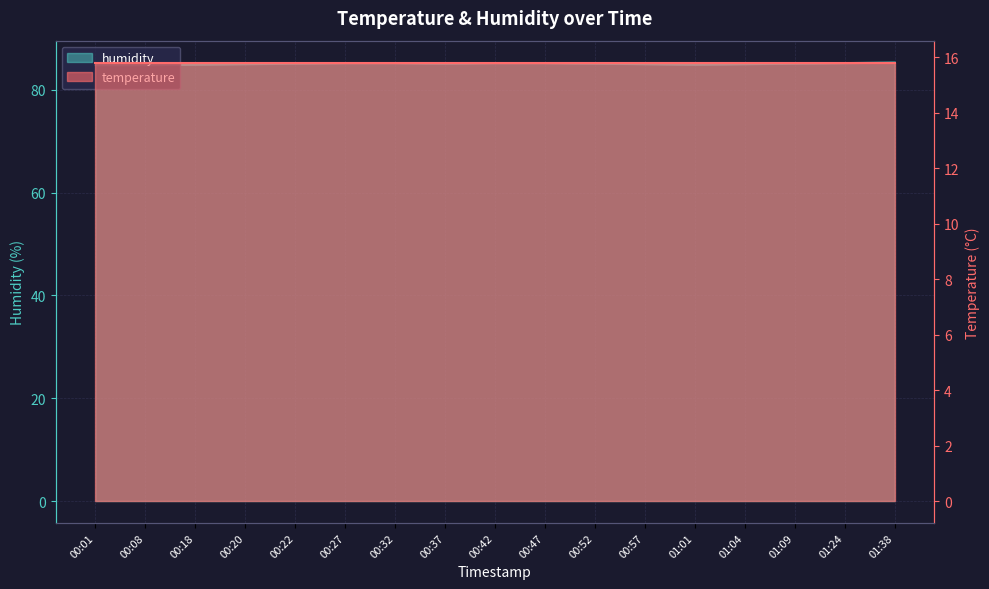

List the labels in order of value, smallest first.

00:01, 00:08, 00:18, 01:01, 00:20, 00:57, 01:04, 00:22, 00:37, 00:52, 01:09, 00:27, 00:32, 00:42, 00:47, 01:24, 01:38